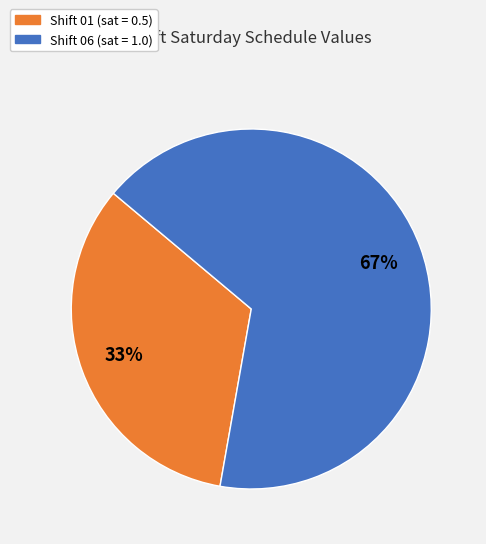

How many segments does this pie chart have?

2